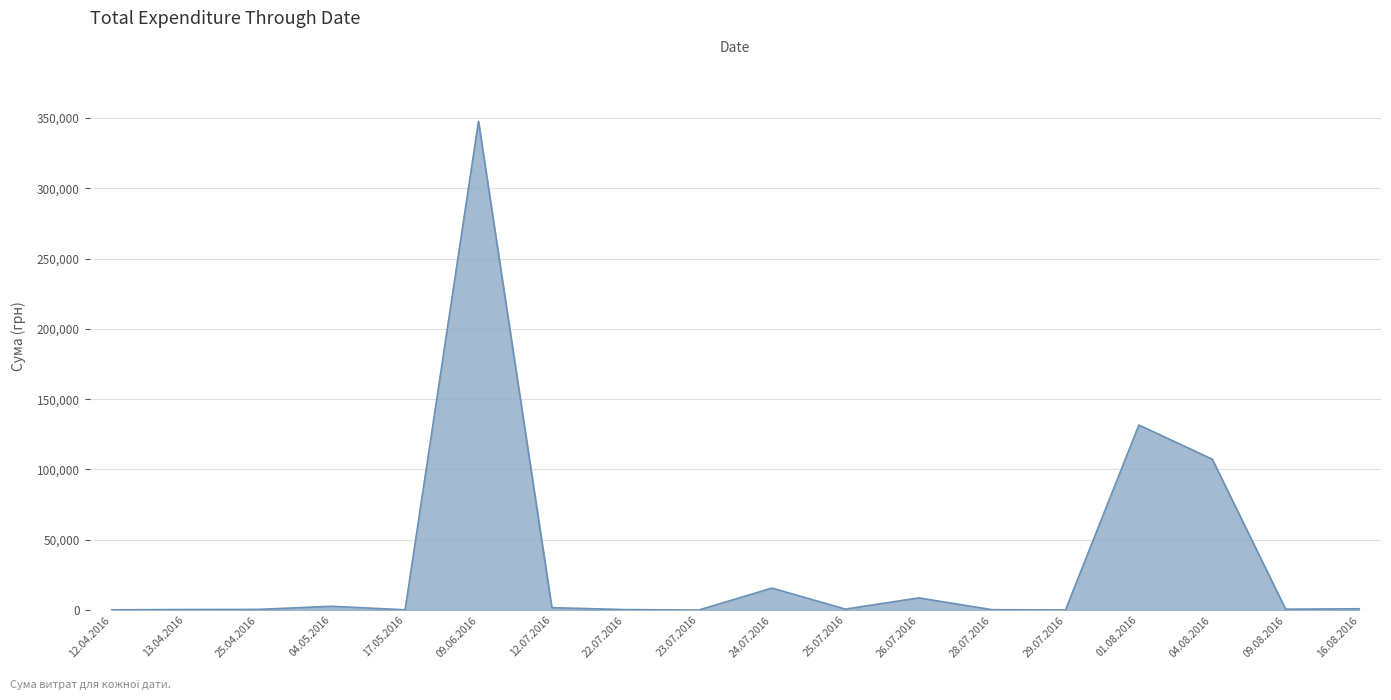

Where is the data nearest to the value 173810?

01.08.2016